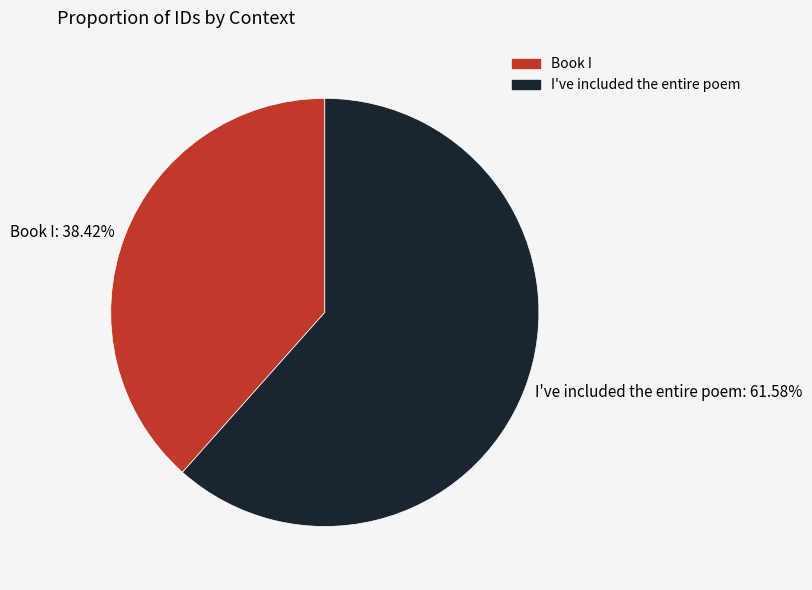

Which slice is the smallest?

Book I